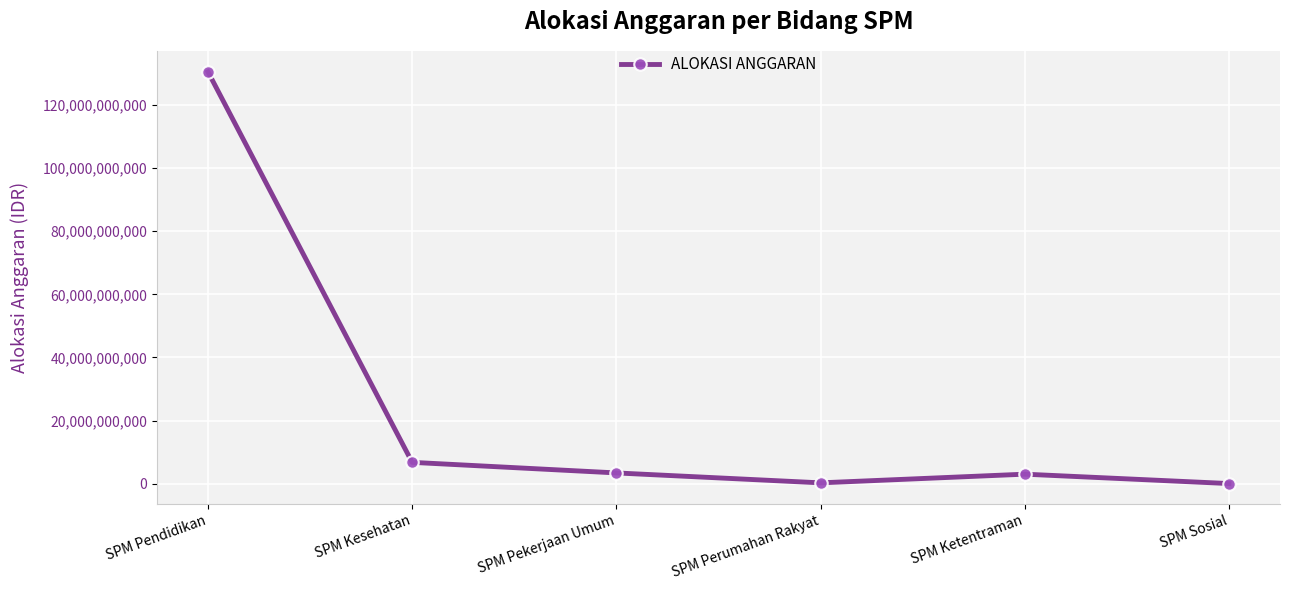

How many values are below 3412000000?

3